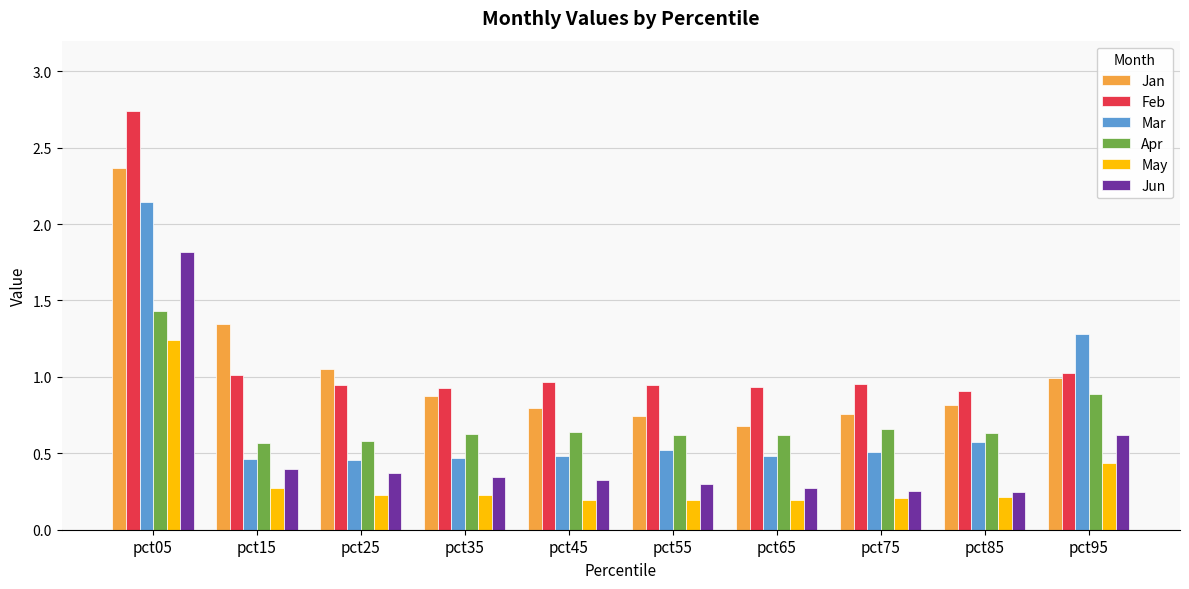

Does the chart contain stacked bars?

No